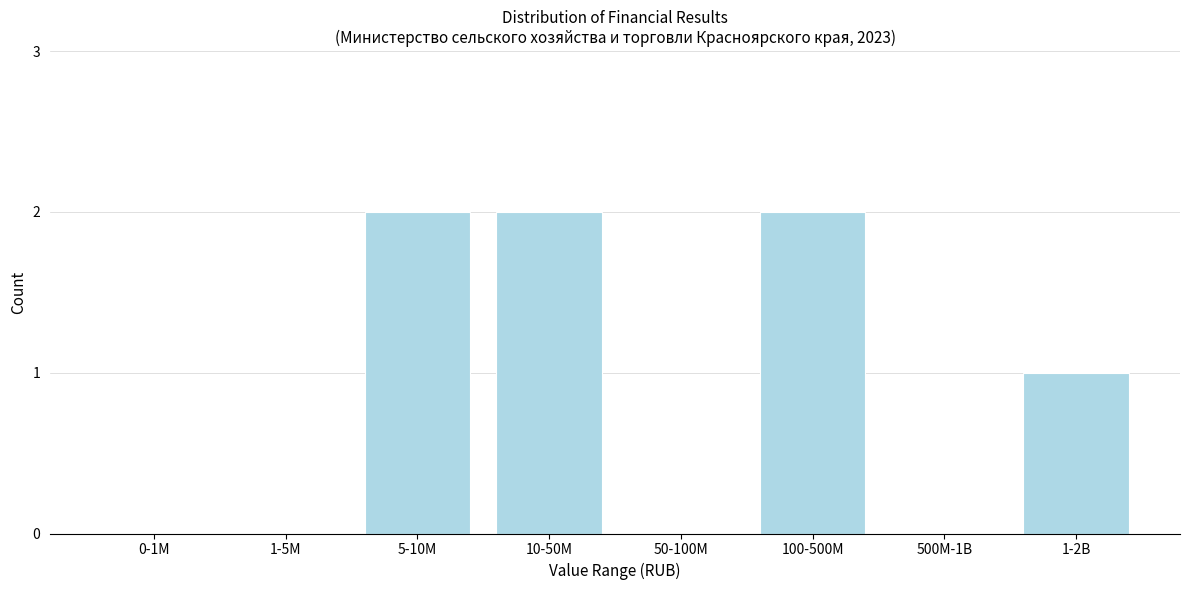

Reading left to right, transcribe all the data shown in this chart.

0-1M=0	1-5M=0	5-10M=2	10-50M=2	50-100M=0	100-500M=2	500M-1B=0	1-2B=1